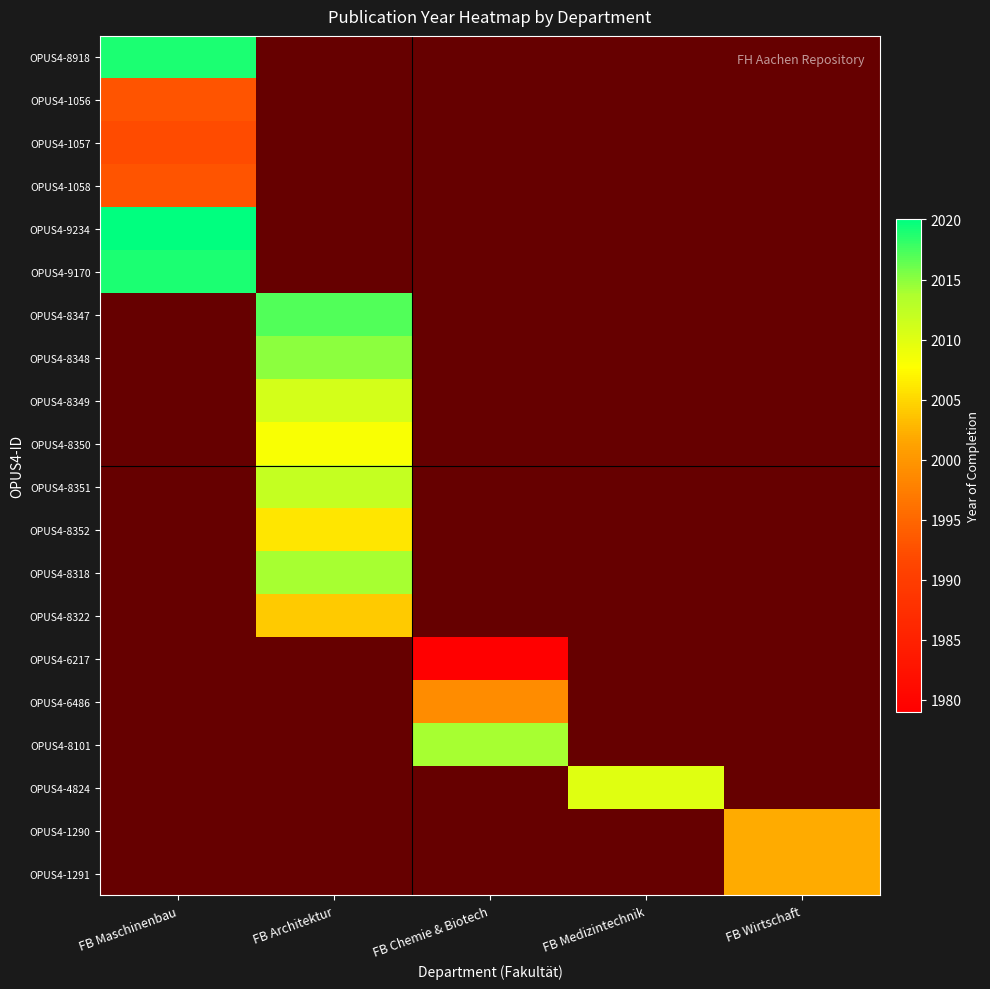

How many values in OPUS4-8352 are above zero?

1